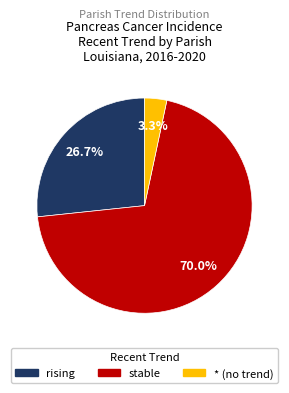

Does any single category account for the majority?

Yes